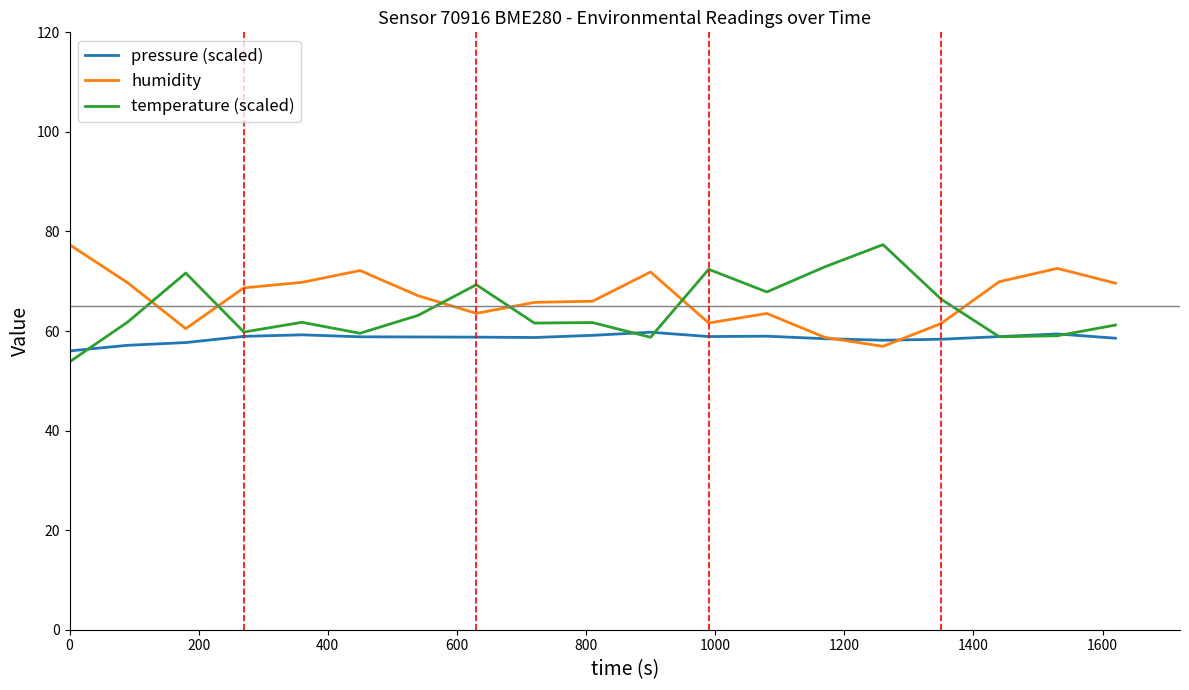

What is the difference between the maximum and second lowest values in the pressure (scaled) series?

2.6